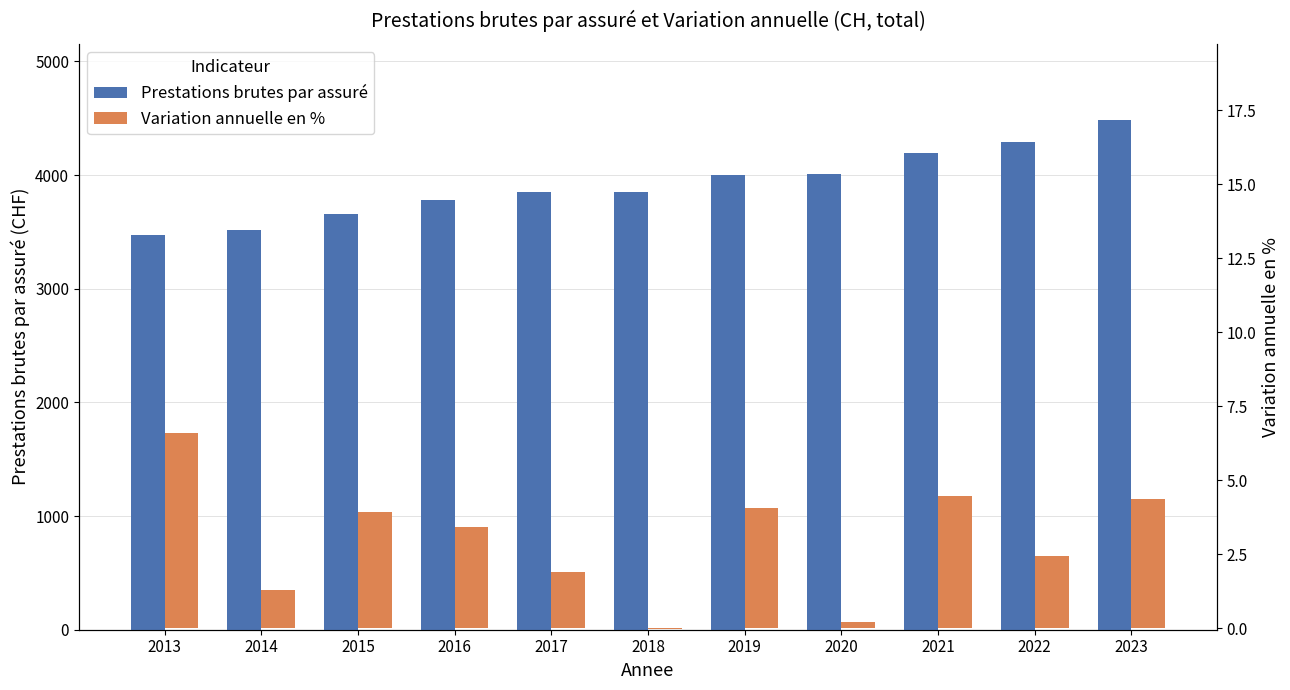

Which category has the highest value across all series?

2023